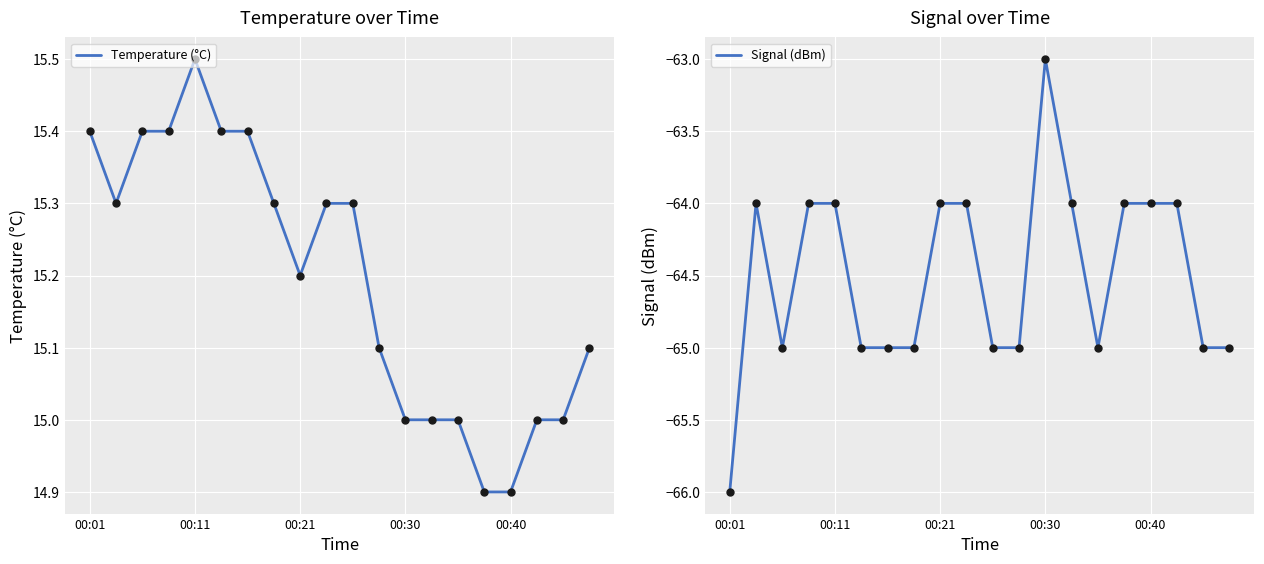

Reading left to right, transcribe all the data shown in this chart.

Temperature (°C): 15.4	15.3	15.4	15.4	15.5	15.4	15.4	15.3	15.2	15.3	15.3	15.1	15.0	15.0	15.0	14.9	14.9	15.0	15.0	15.1
Signal (dBm): -66.0	-64.0	-65.0	-64.0	-64.0	-65.0	-65.0	-65.0	-64.0	-64.0	-65.0	-65.0	-63.0	-64.0	-65.0	-64.0	-64.0	-64.0	-65.0	-65.0